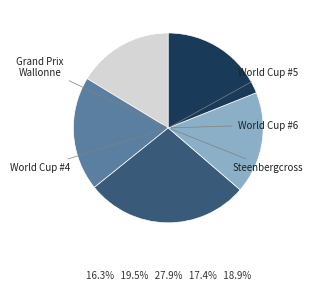

Is there any slice that represents more than half of the pie?

No